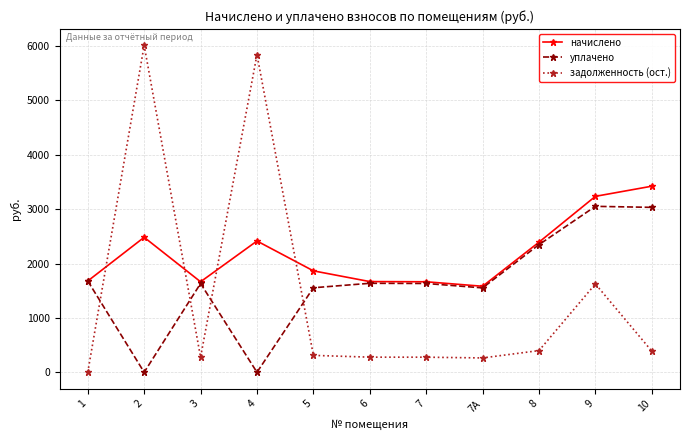

At which category is the sum across all series the highest?

2